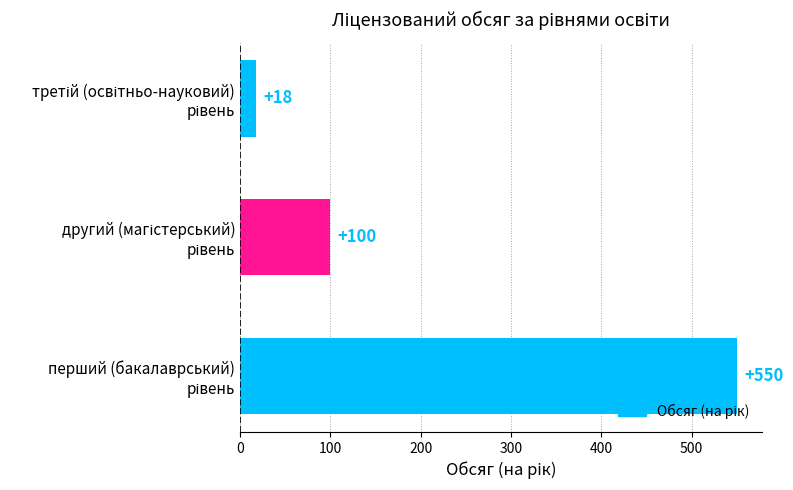

What is the difference between the maximum and minimum values?

532